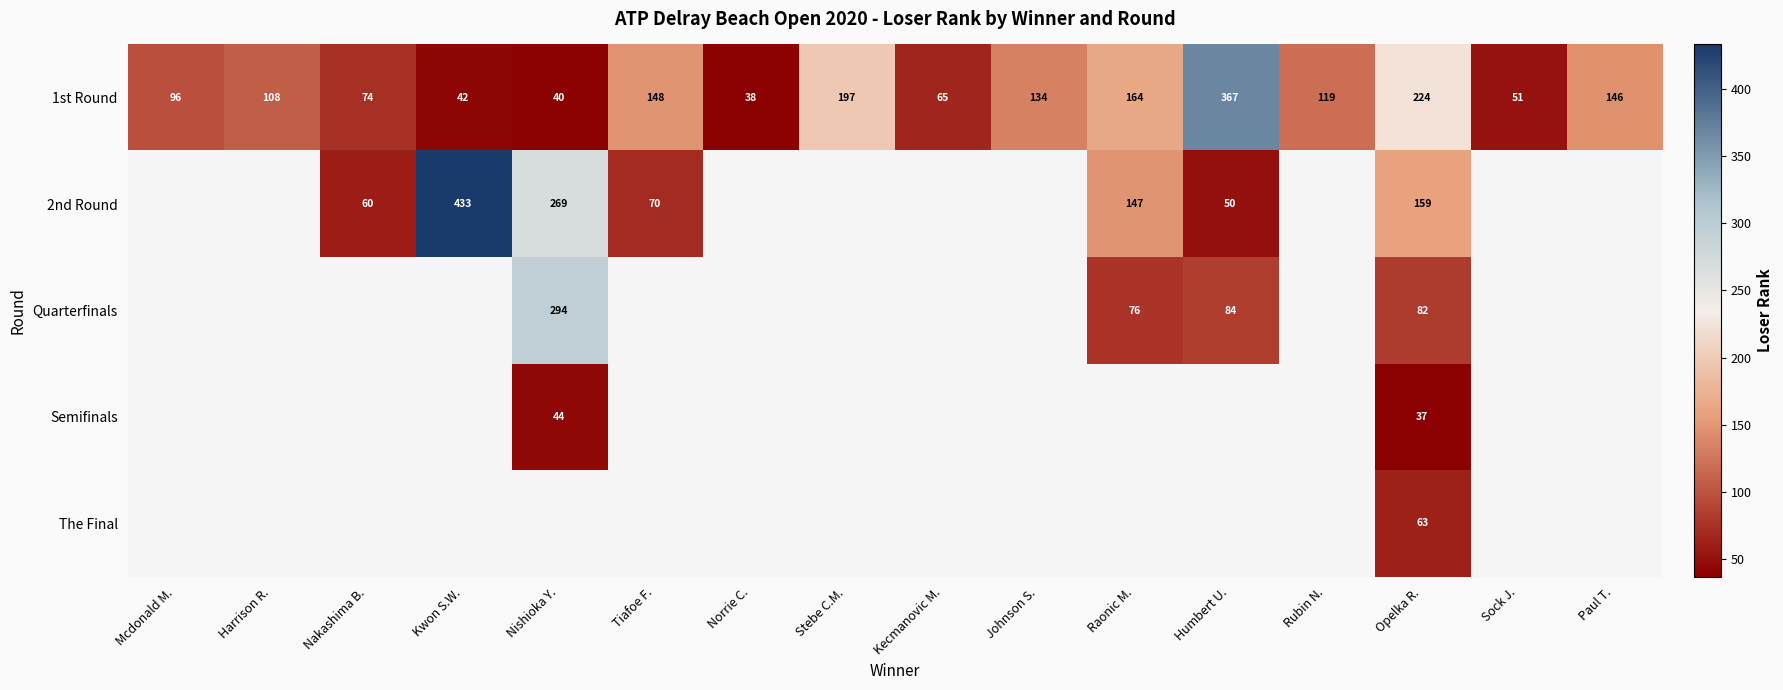

True or false: 1st Round has a value of 51 at Sock J..

True